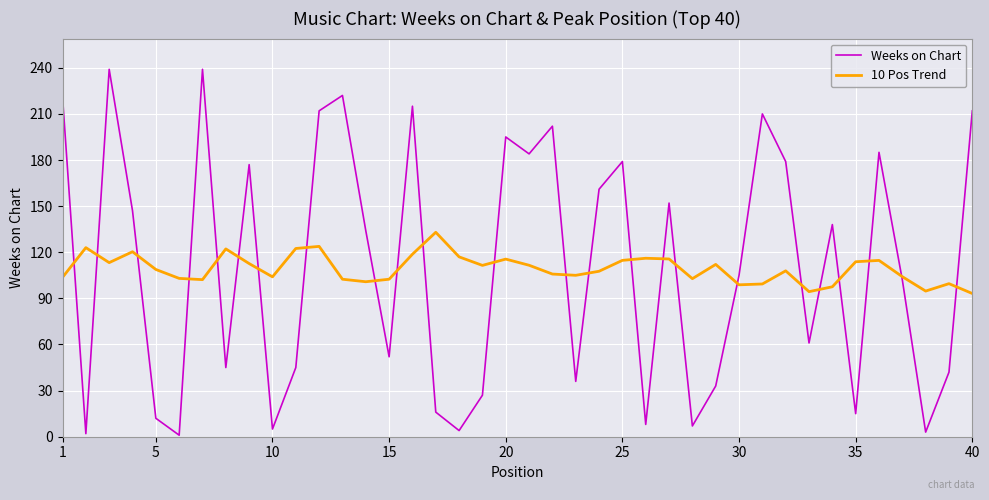

Rank the series by their maximum value, from highest to lowest.

Weeks on Chart, 10 Pos Trend